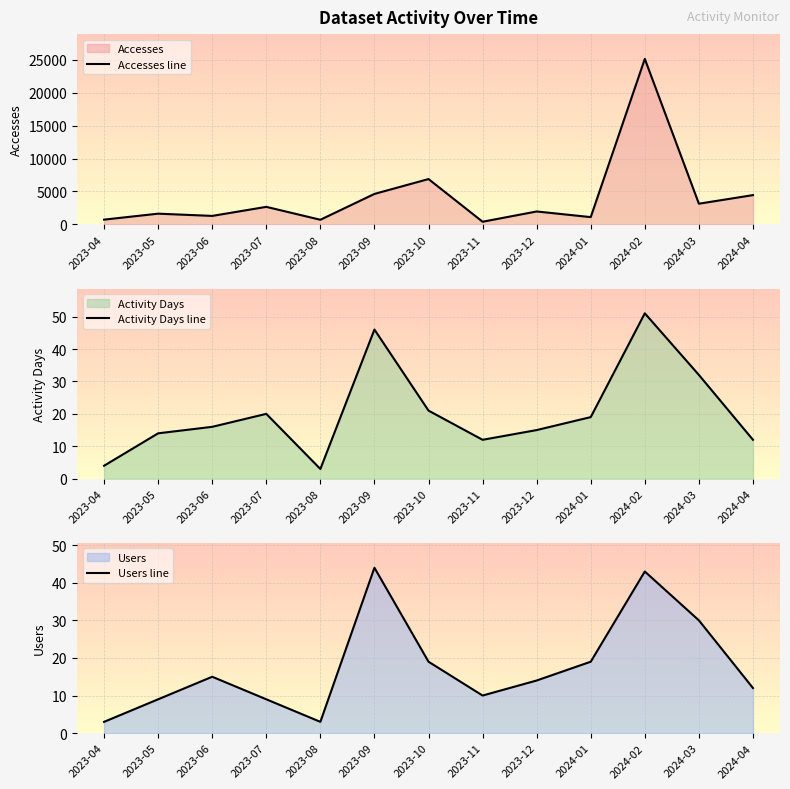

What are all the series names shown in the legend?

Accesses line, Activity Days line, Users line